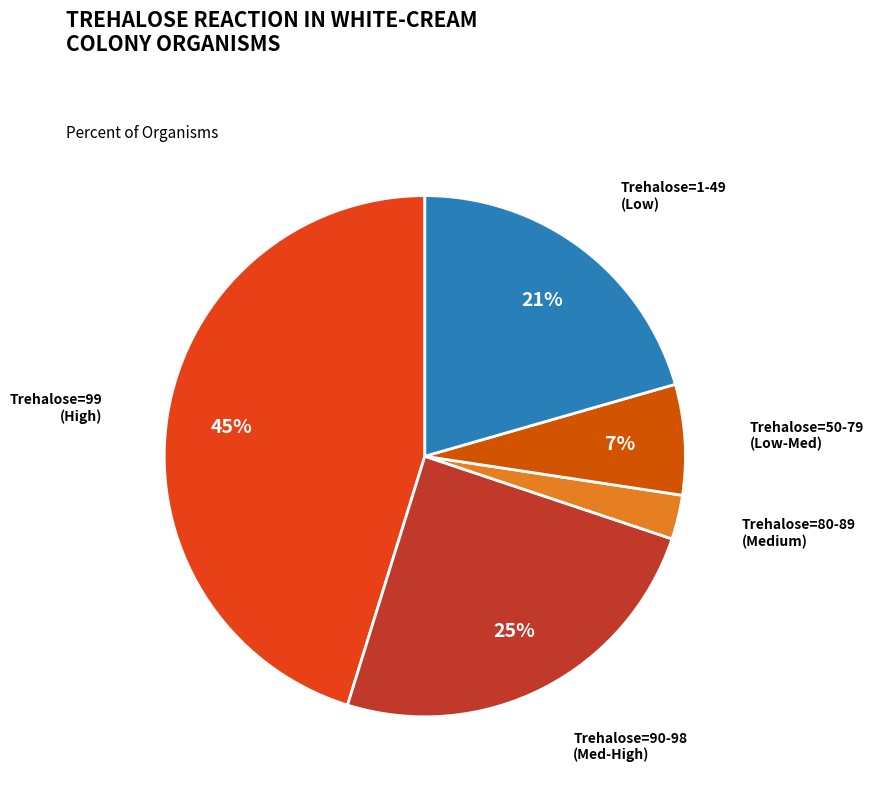

Is there any slice that represents more than half of the pie?

No